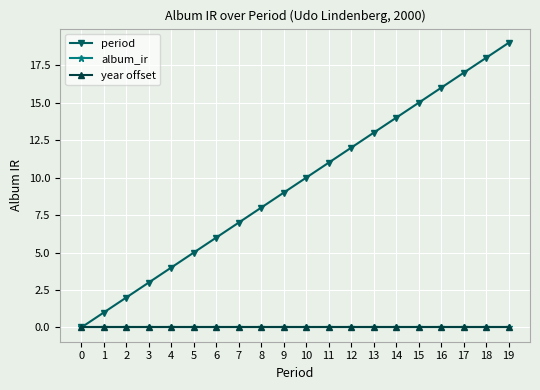

Does the chart have visible grid lines?

Yes